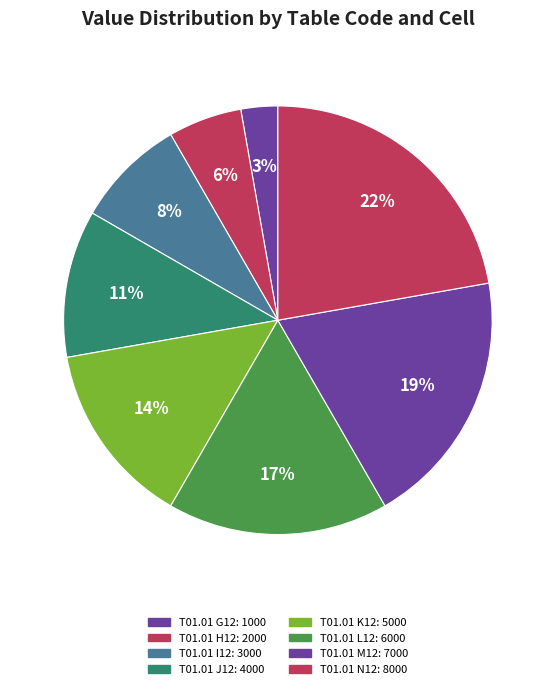

Is there a majority slice in this chart?

No